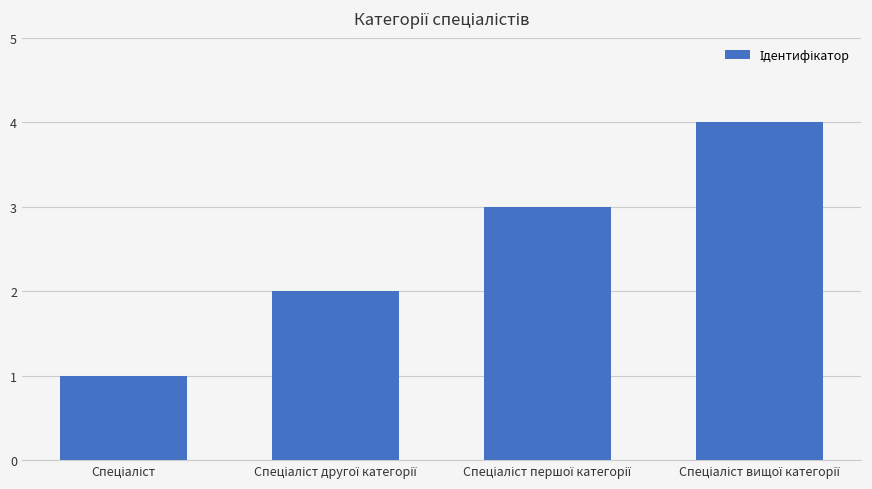

What is the sum of all values?

10